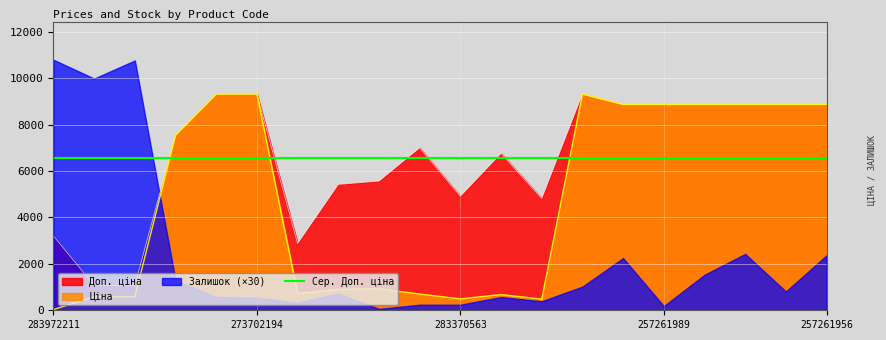

The Доп. ціна series shows 8874.6 at 257261956. True or false?

True